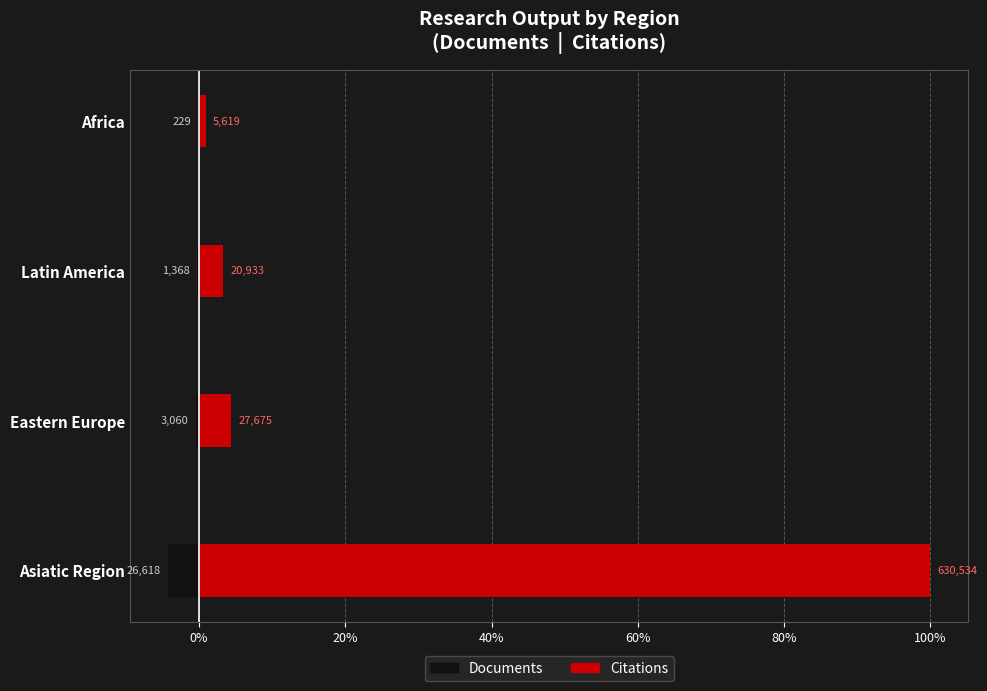

What is the difference between the maximum and minimum values in the Documents series?

4.2